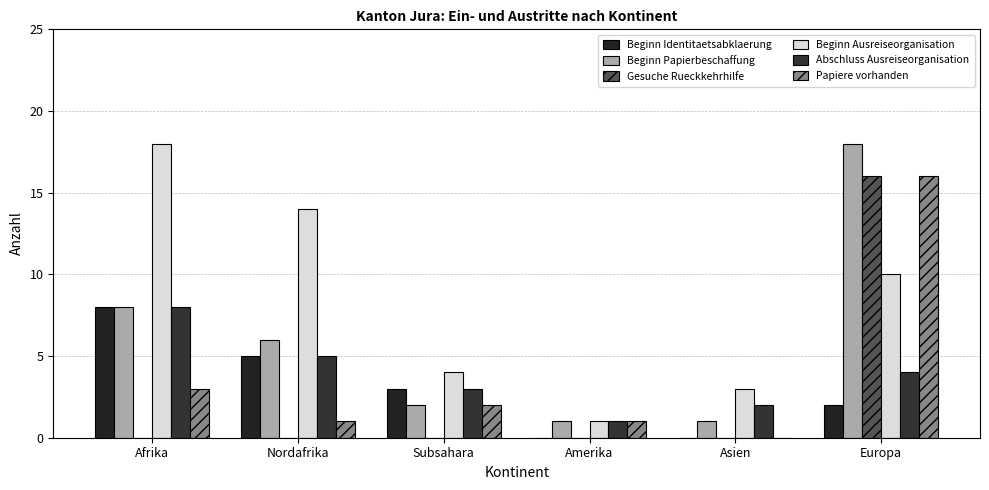

Does the chart contain stacked bars?

No